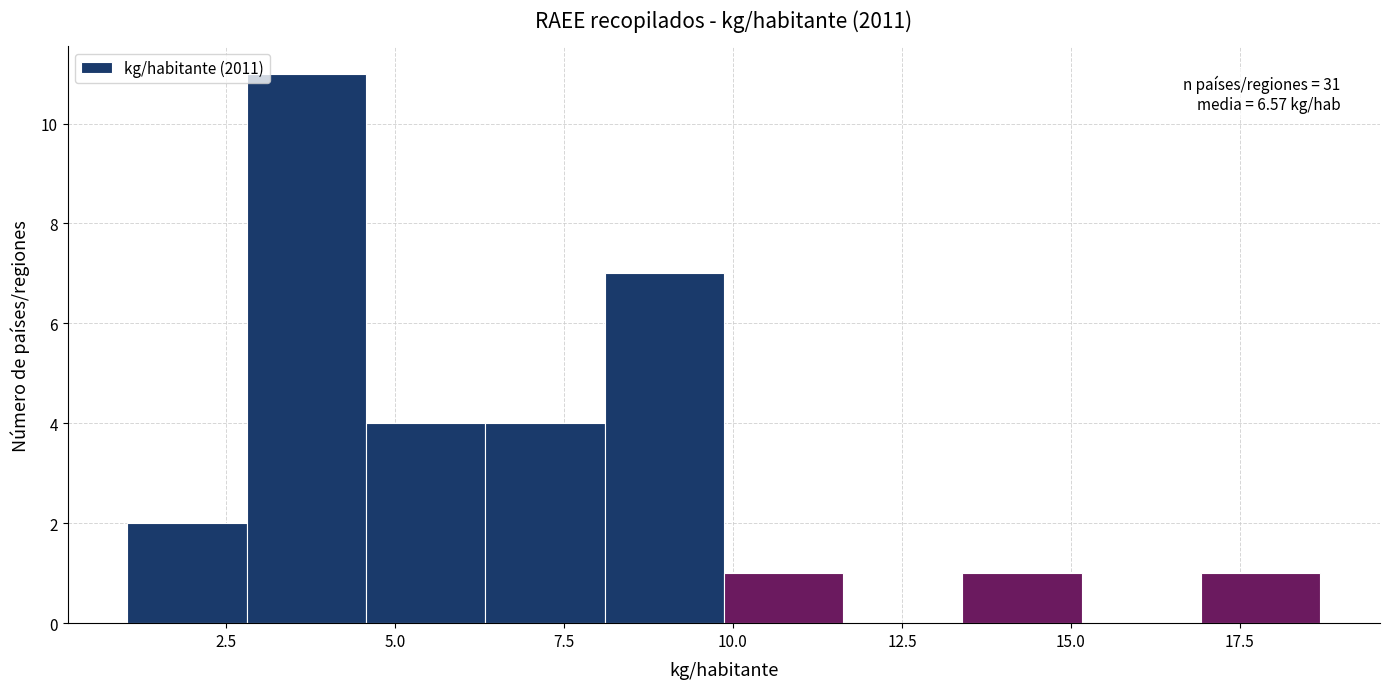

Read against the x-axis, roughly where is the centre of the tallest bar?

3.5